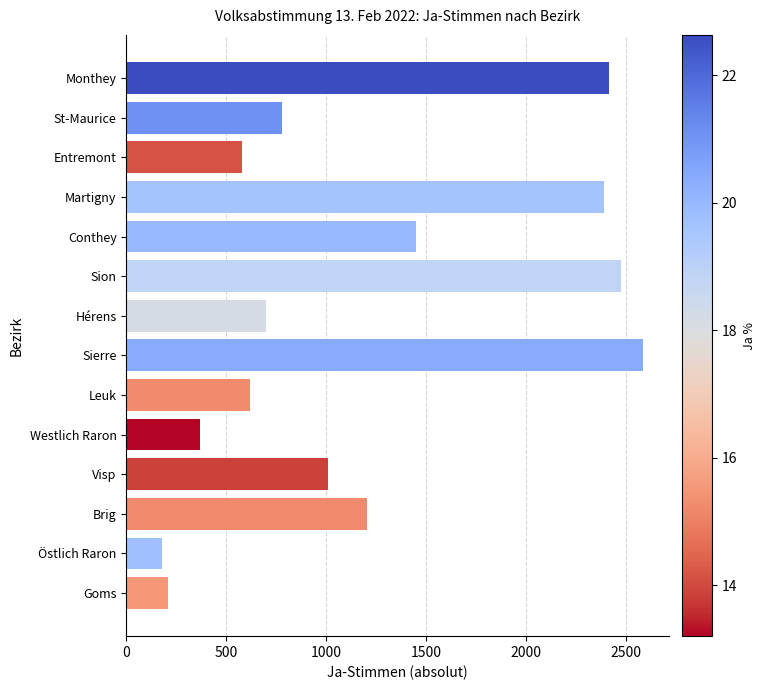

Rank the categories by value from highest to lowest.

Sierre, Sion, Monthey, Martigny, Conthey, Brig, Visp, St-Maurice, Hérens, Leuk, Entremont, Westlich Raron, Goms, Östlich Raron